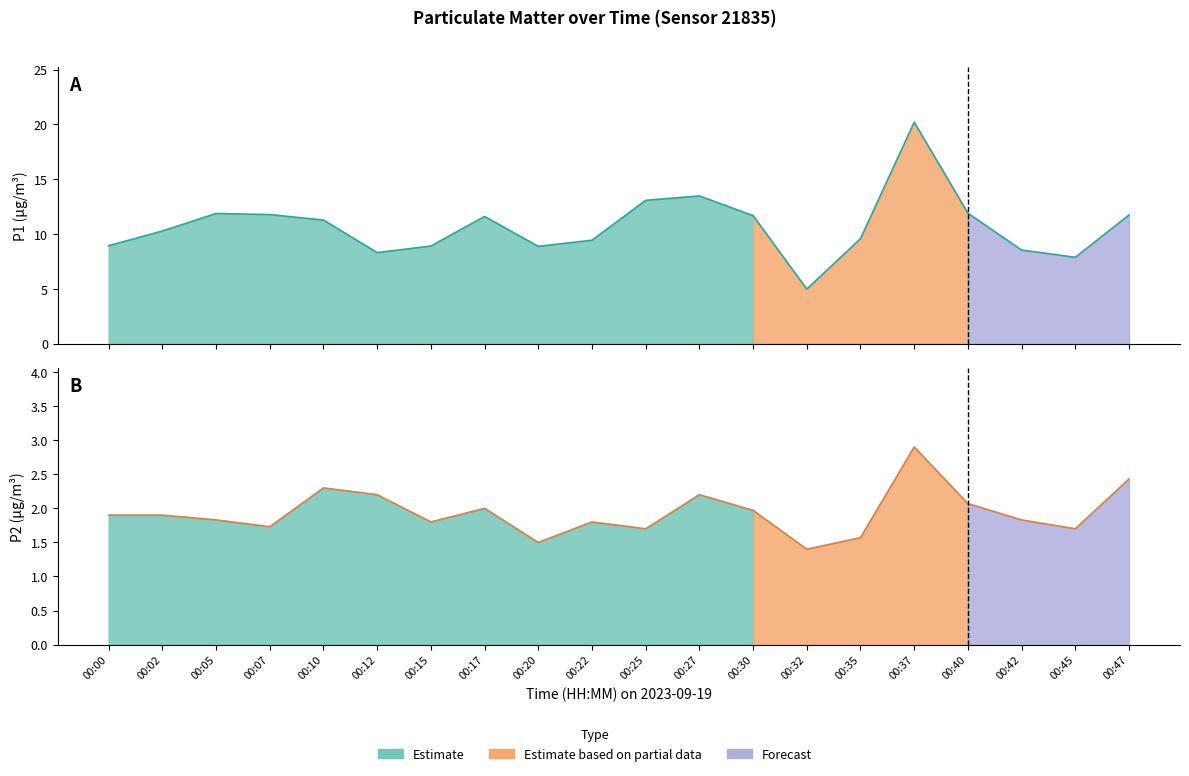

What is the difference between the P1 values at 00:02 and 00:27?

3.2